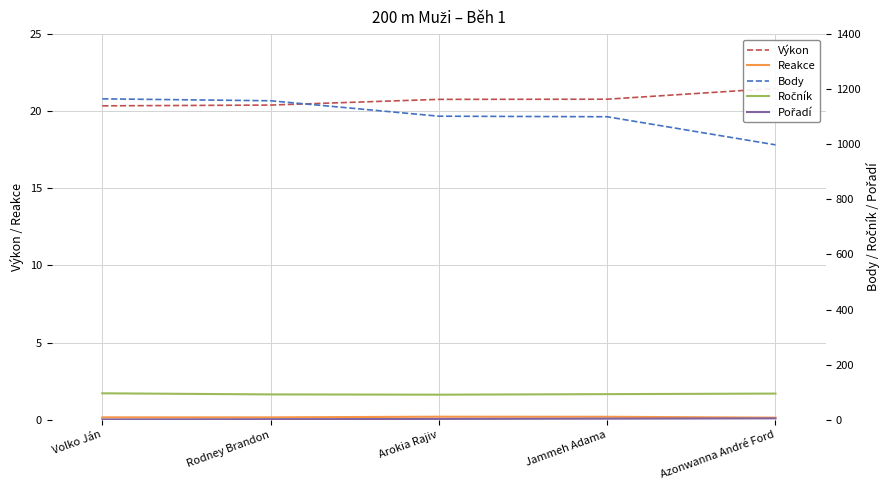

True or false: Výkon and Pořadí intersect in this chart.

False